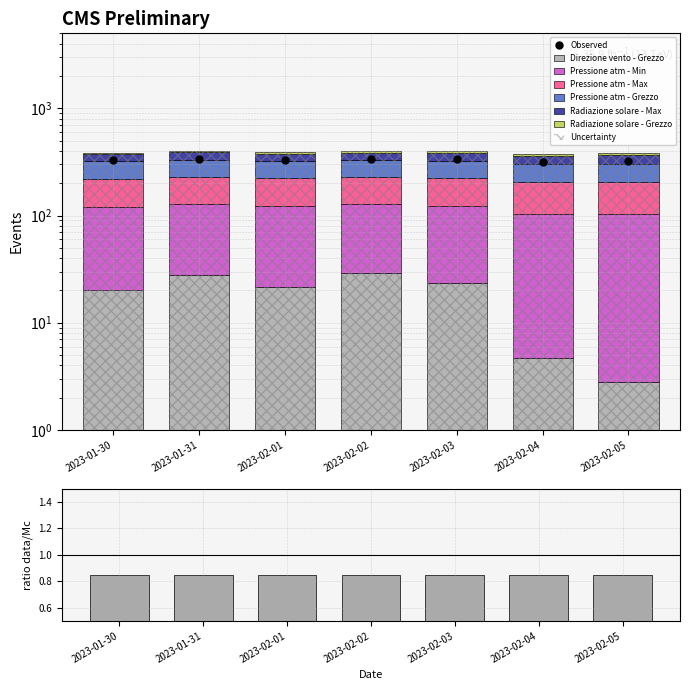

Count the number of categories in the chart.

7